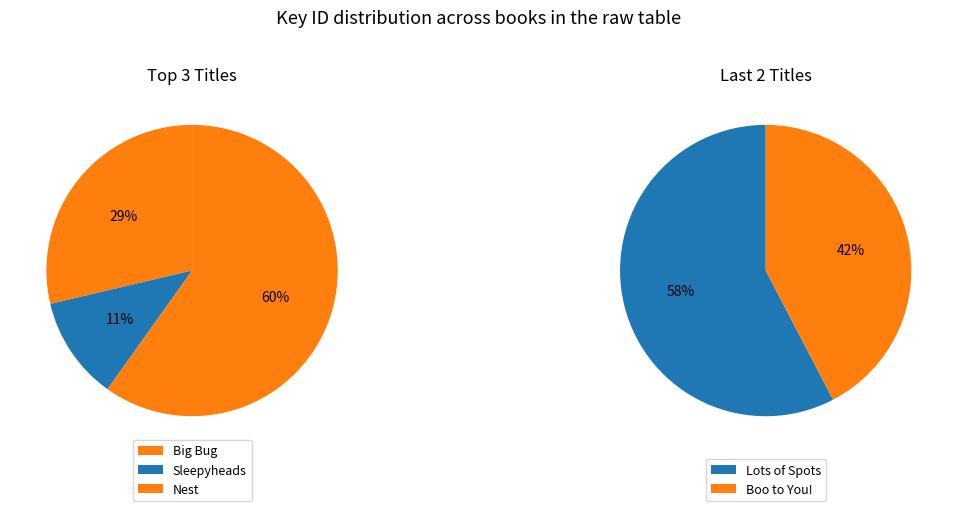

Is the sum of Nest and Big Bug greater than half?

Yes